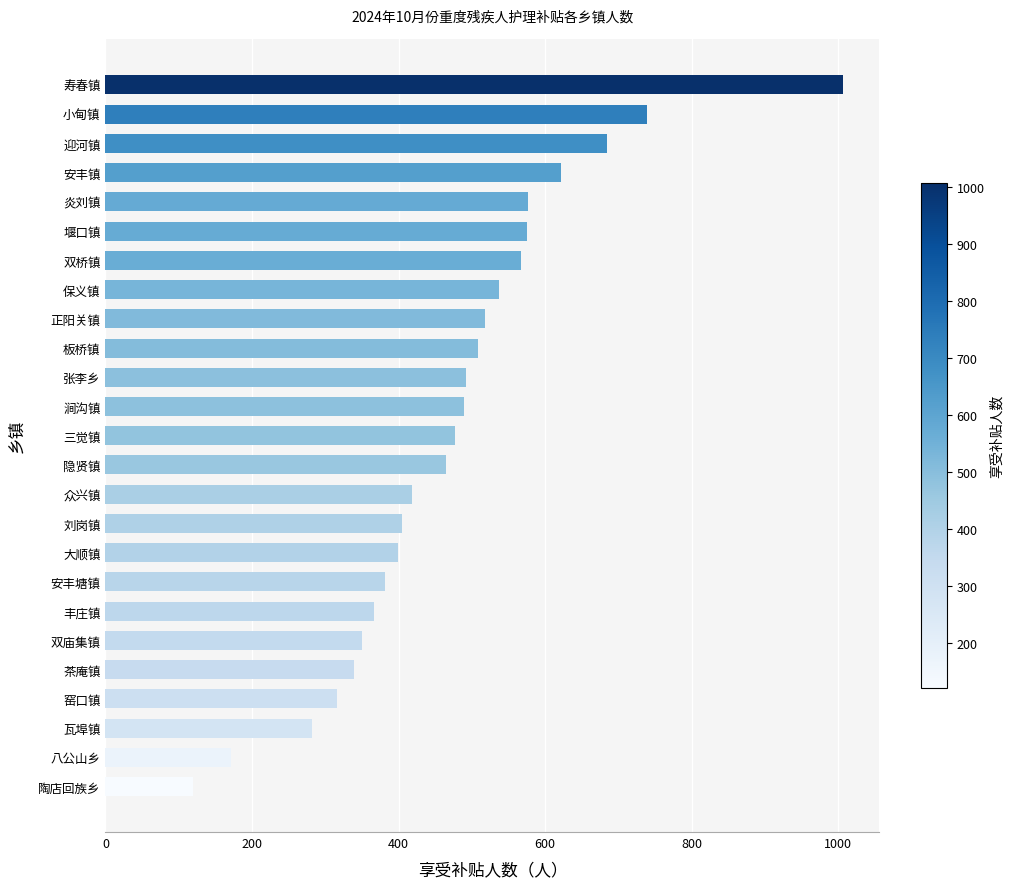

The value at 三觉镇 is 477. True or false?

True